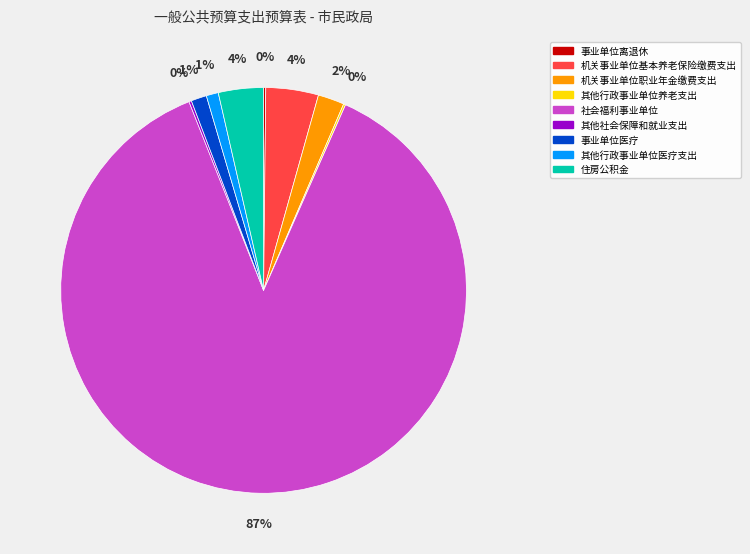

True or false: 社会福利事业单位 accounts for 80% of the total.

False